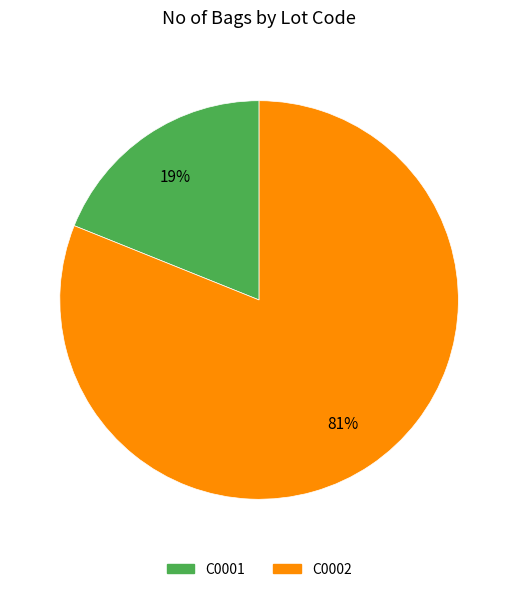

To the nearest percent, what is the average slice percentage?

50%